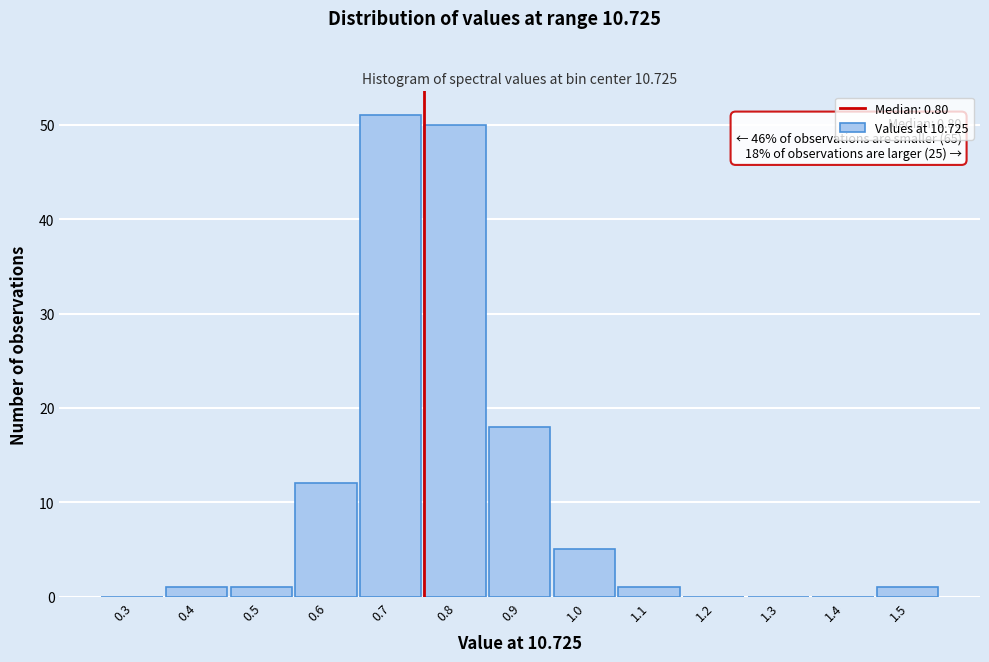

Reading right to left, list all the values displayed in this chart.

1.5=1	1.4=0	1.3=0	1.2=0	1.1=1	1.0=5	0.9=18	0.8=50	0.7=51	0.6=12	0.5=1	0.4=1	0.3=0